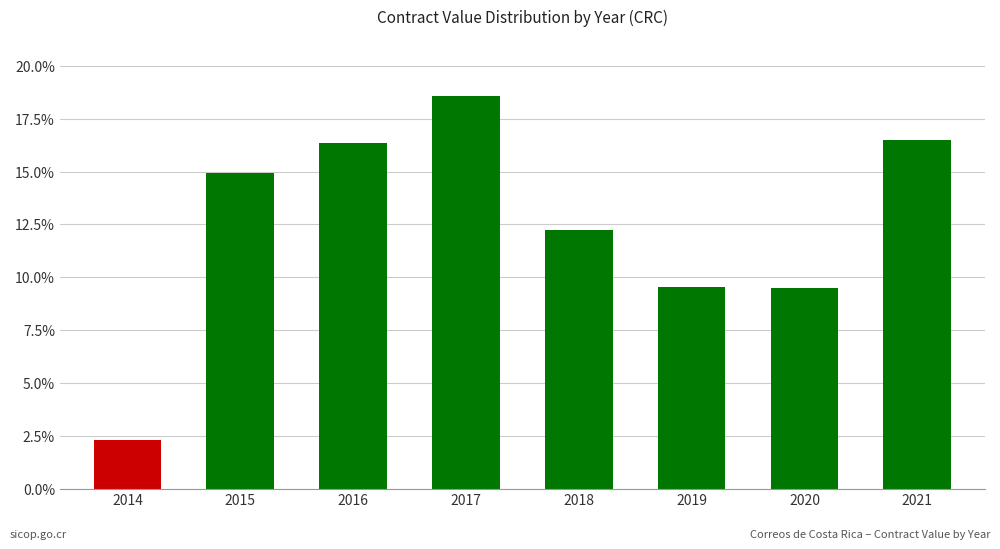

Is it true that the value at 2016 is 25.1?

False